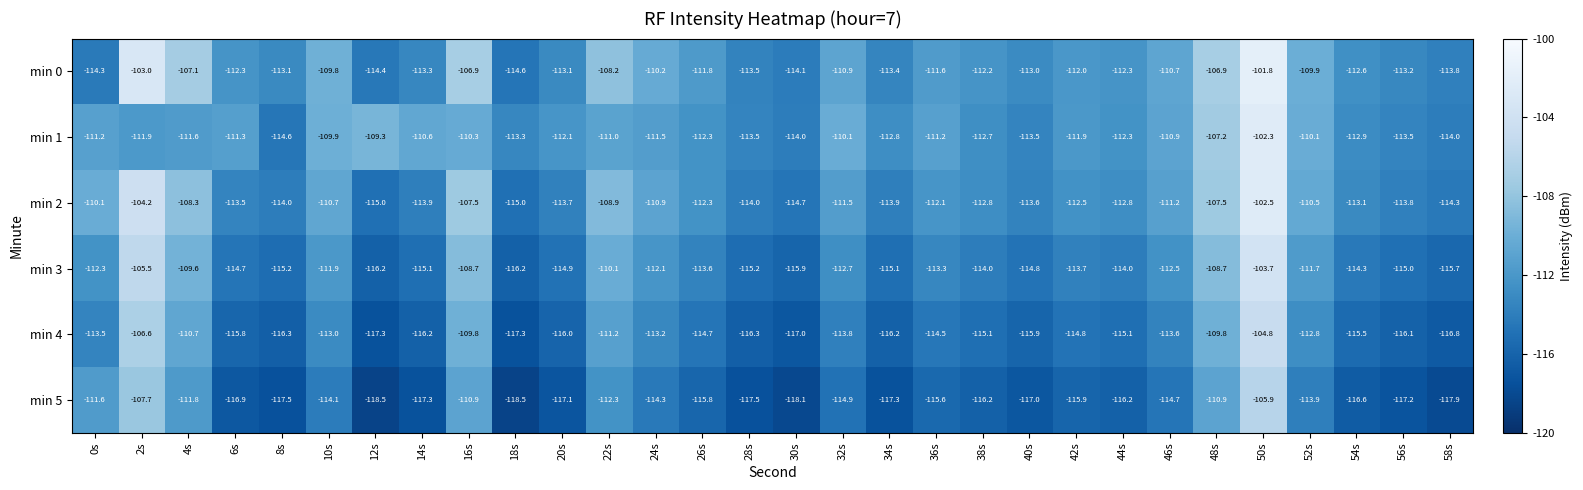

What is the maximum value for min 0?

-101.8